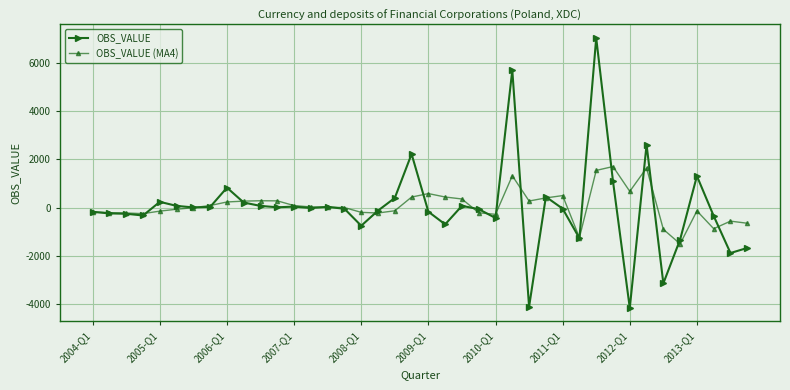

How many data points in OBS_VALUE are above -14?

19